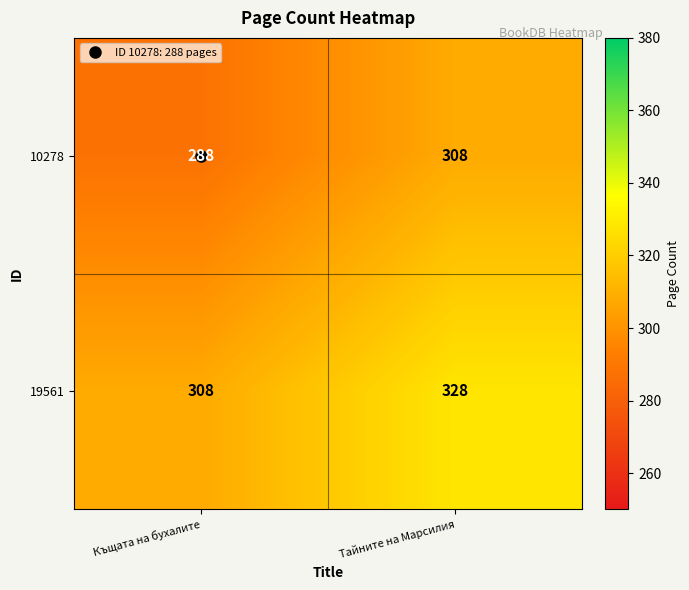

Which label corresponds to the largest value in the chart?

Тайните на Марсилия